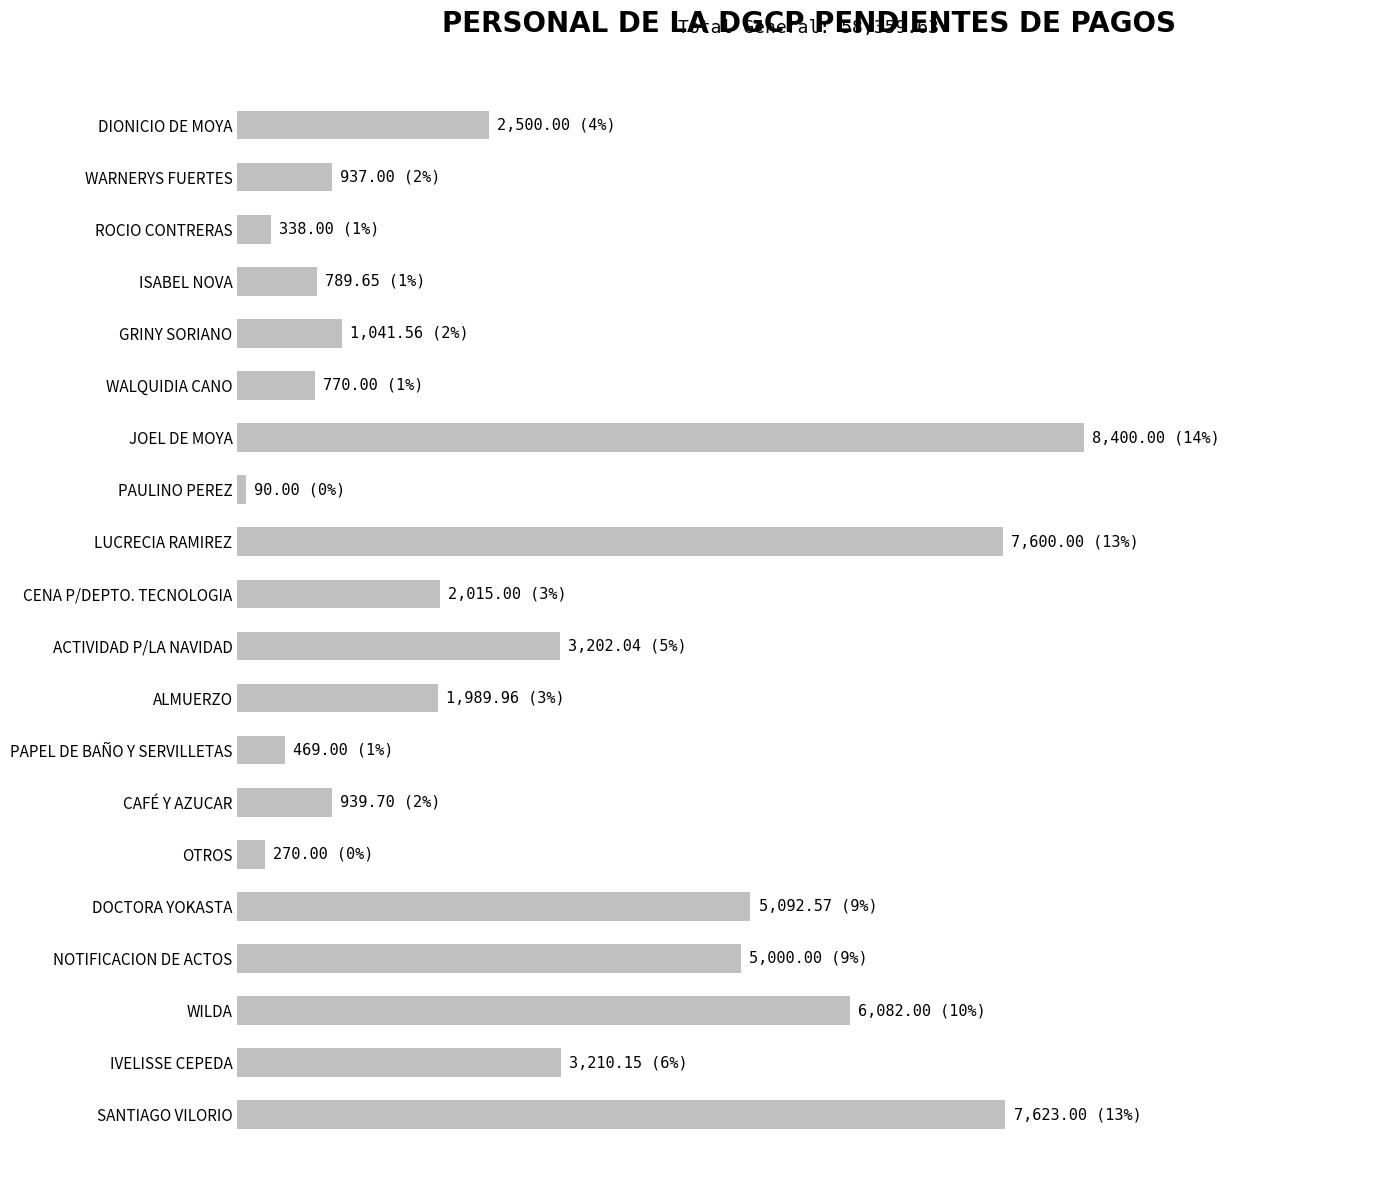

Are the bars horizontal?

Yes